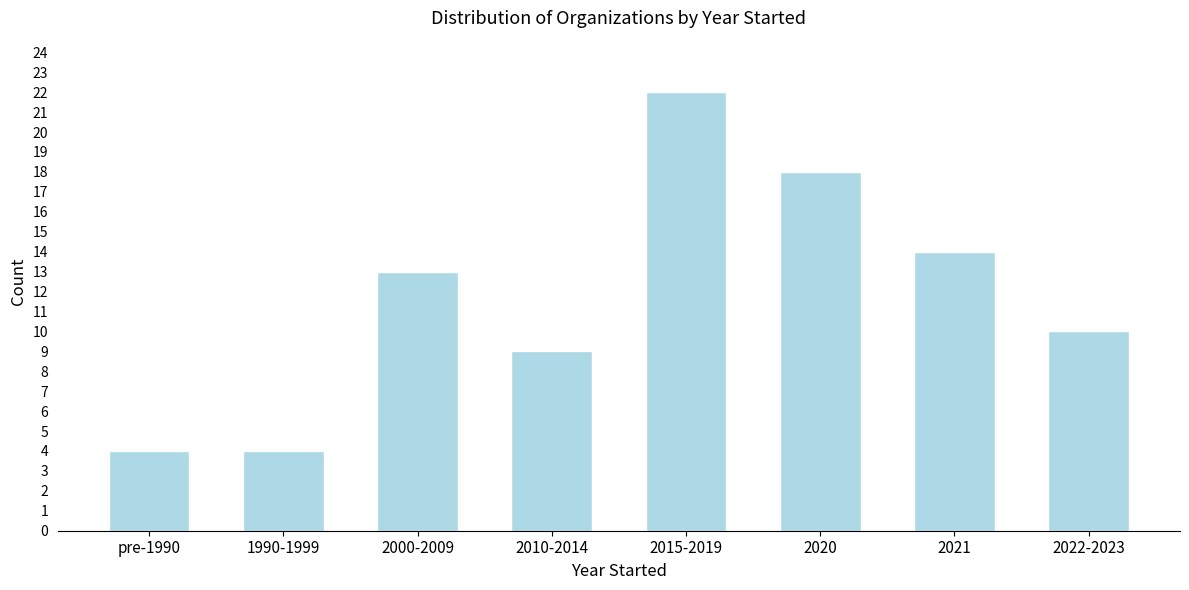

Reading left to right, list all the values displayed in this chart.

pre-1990=4	1990-1999=4	2000-2009=13	2010-2014=9	2015-2019=22	2020=18	2021=14	2022-2023=10